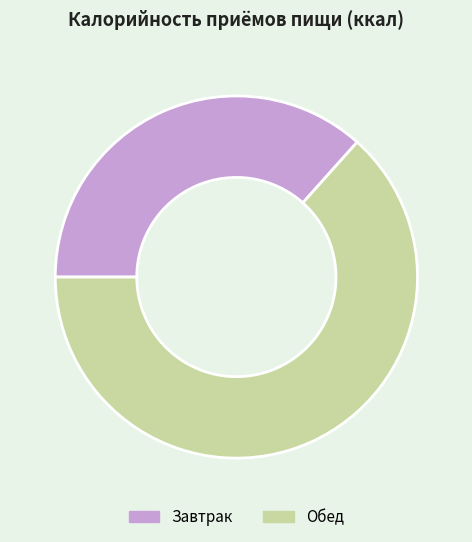

Is it true that Завтрак is 37% of the pie?

True